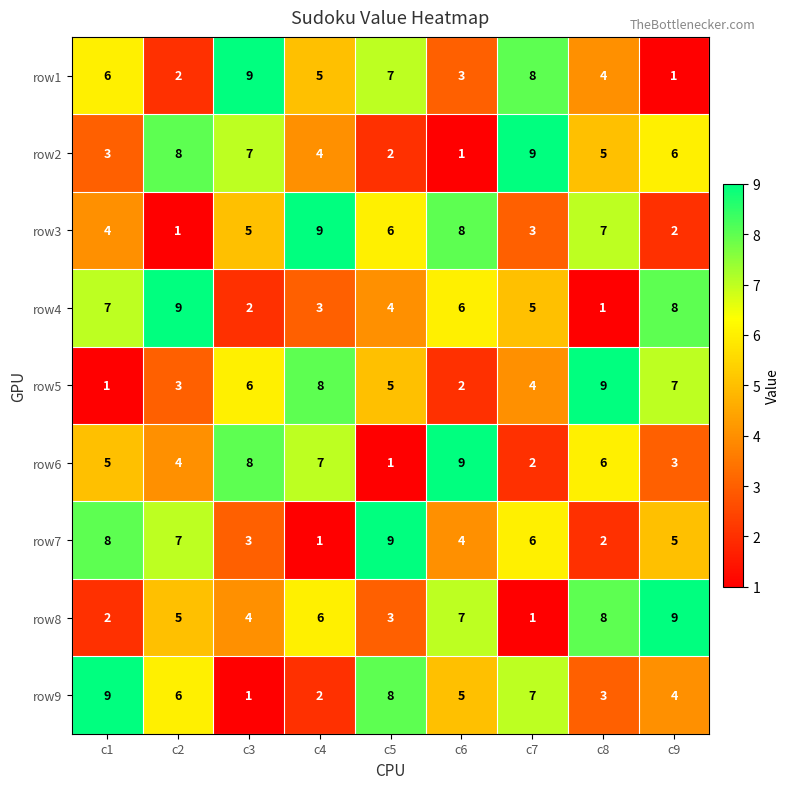

Is the value of row3 at c1 greater than the value of row4 at c7?

No